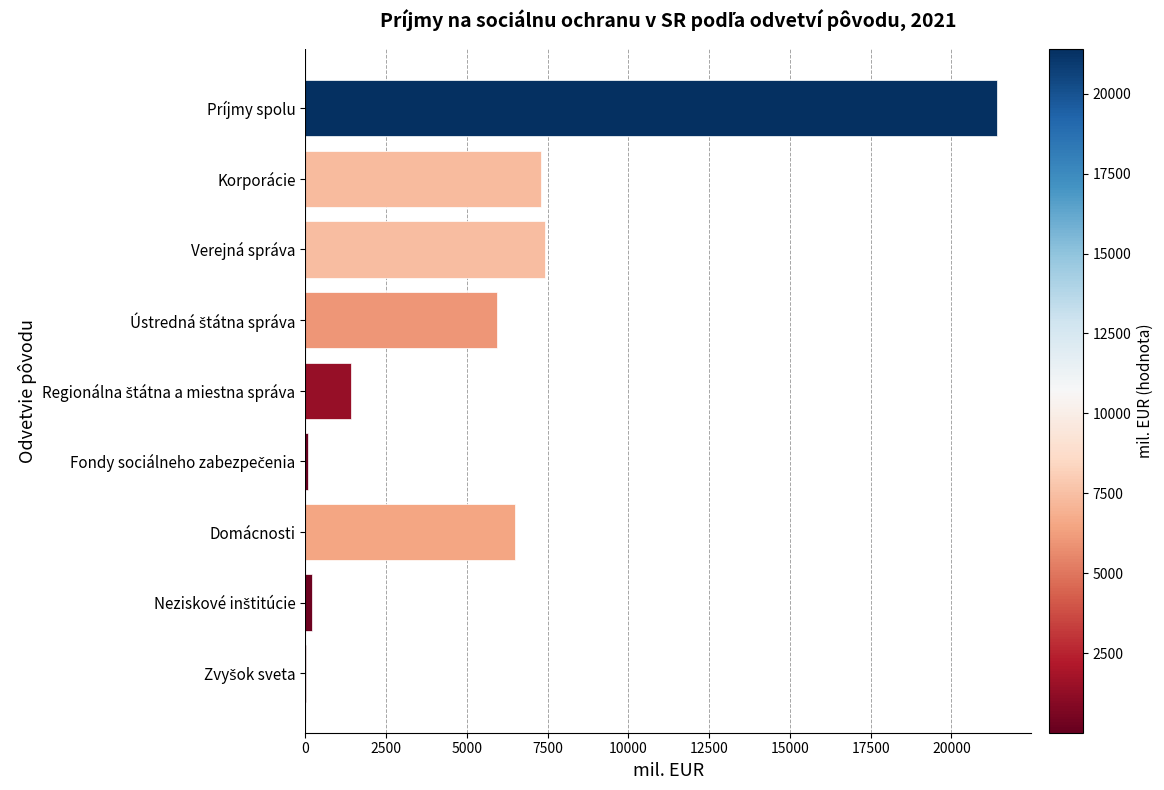

Which category has the highest value across all series?

Príjmy spolu